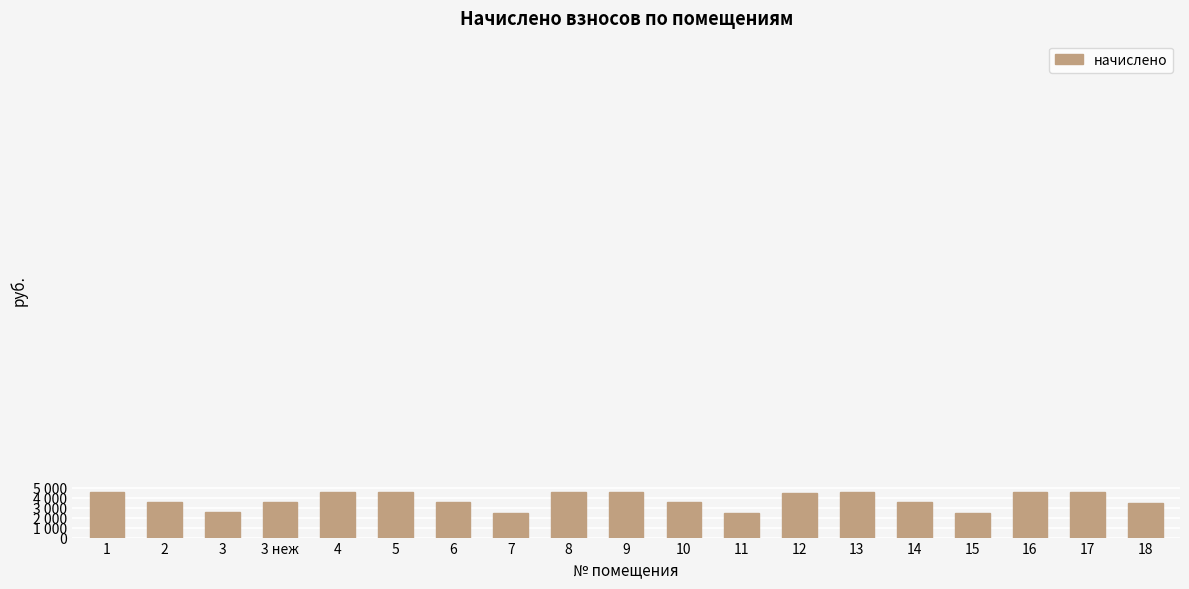

Where is the data nearest to the value 3534?

14